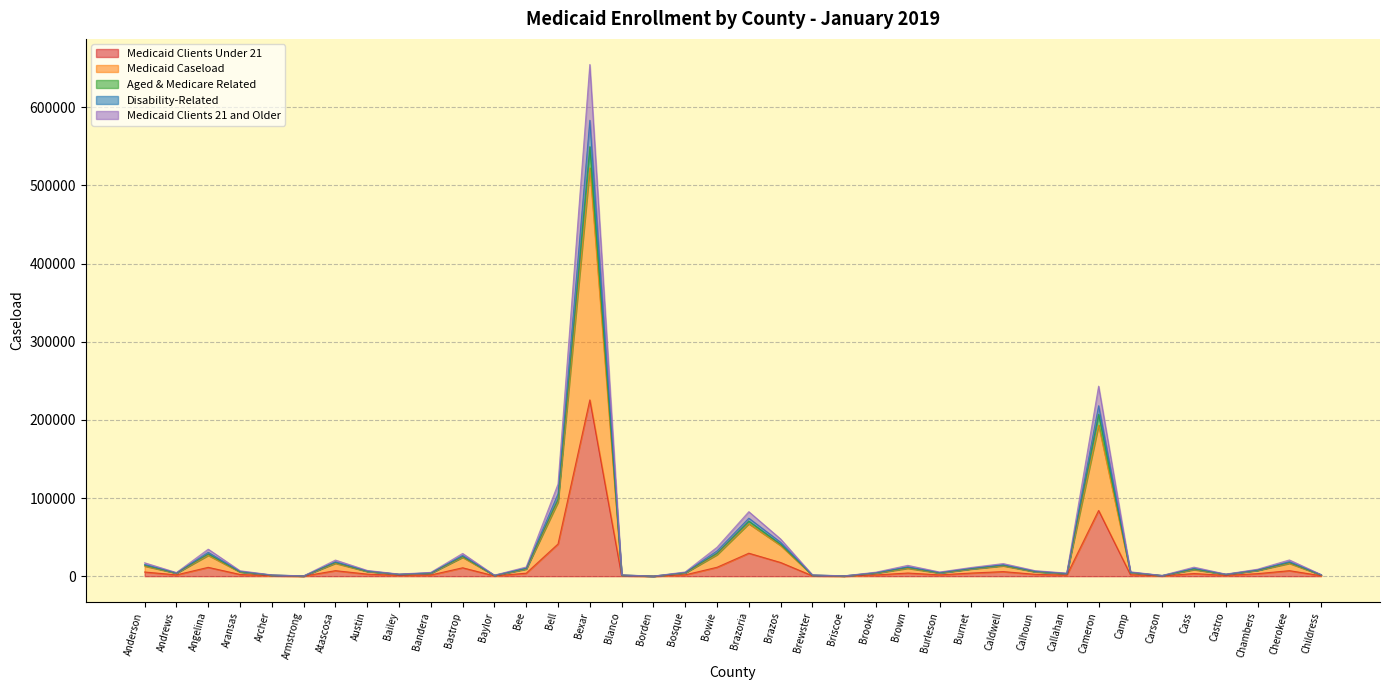

True or false: Medicaid Caseload and Medicaid Clients 21 and Older intersect in this chart.

False